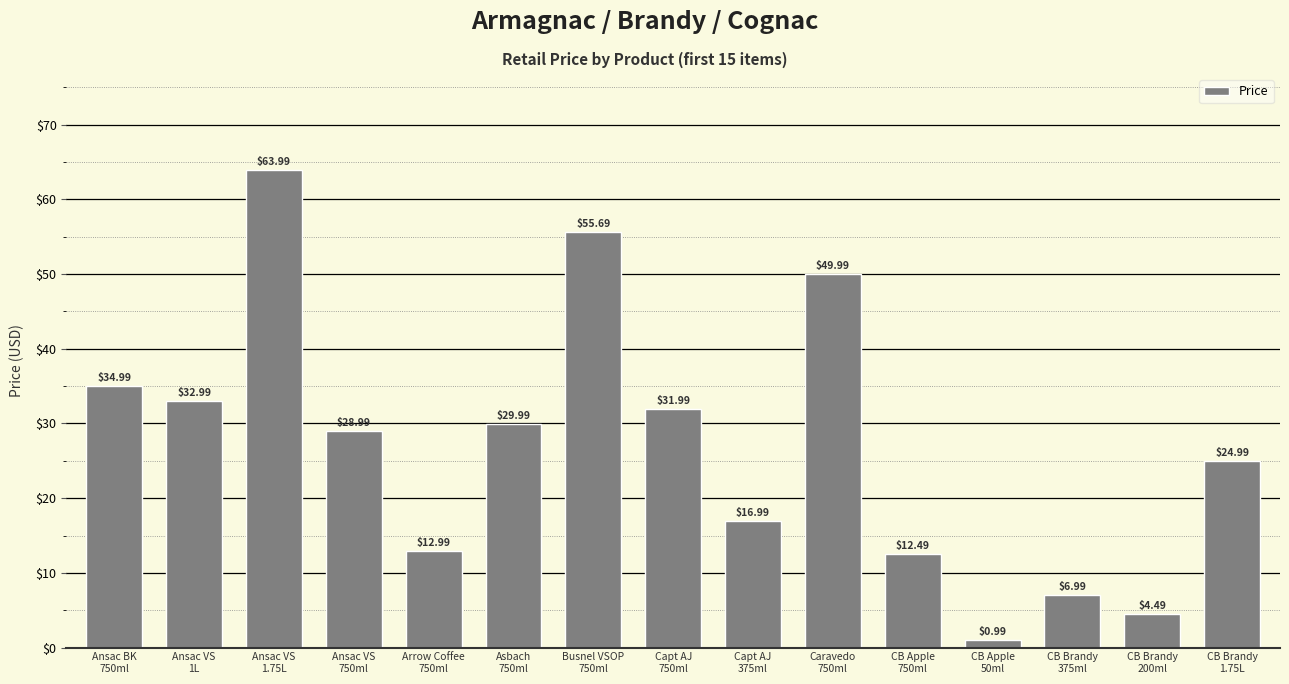

How many values are below 28?

7